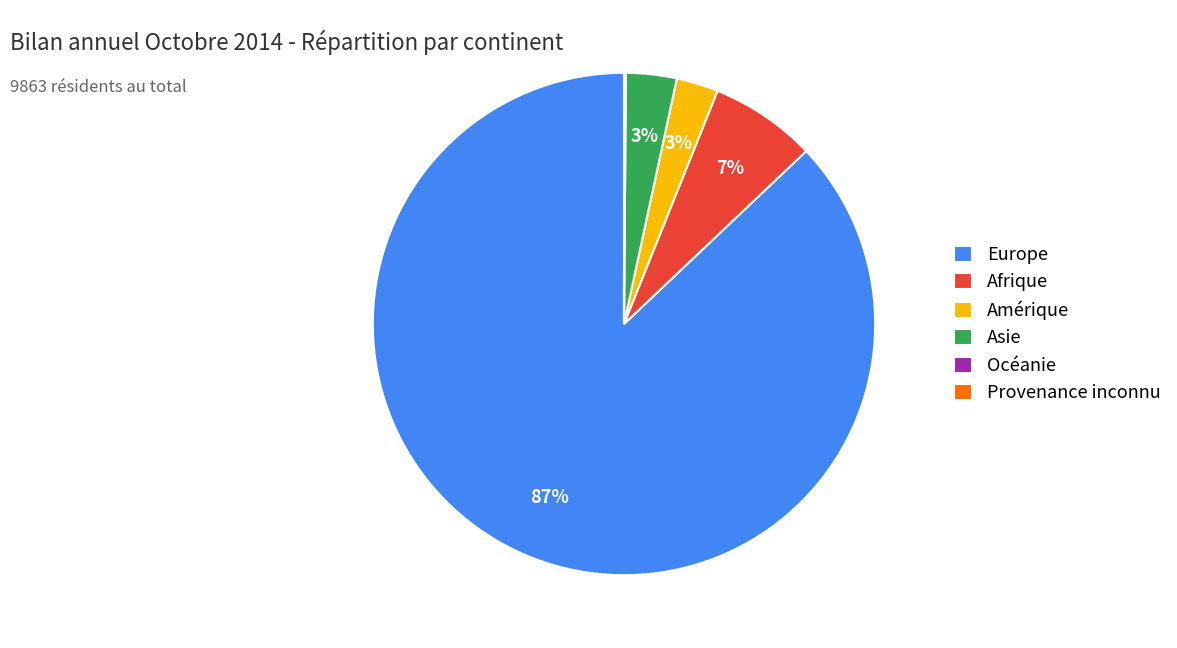

Which category has the biggest portion of the pie?

Europe